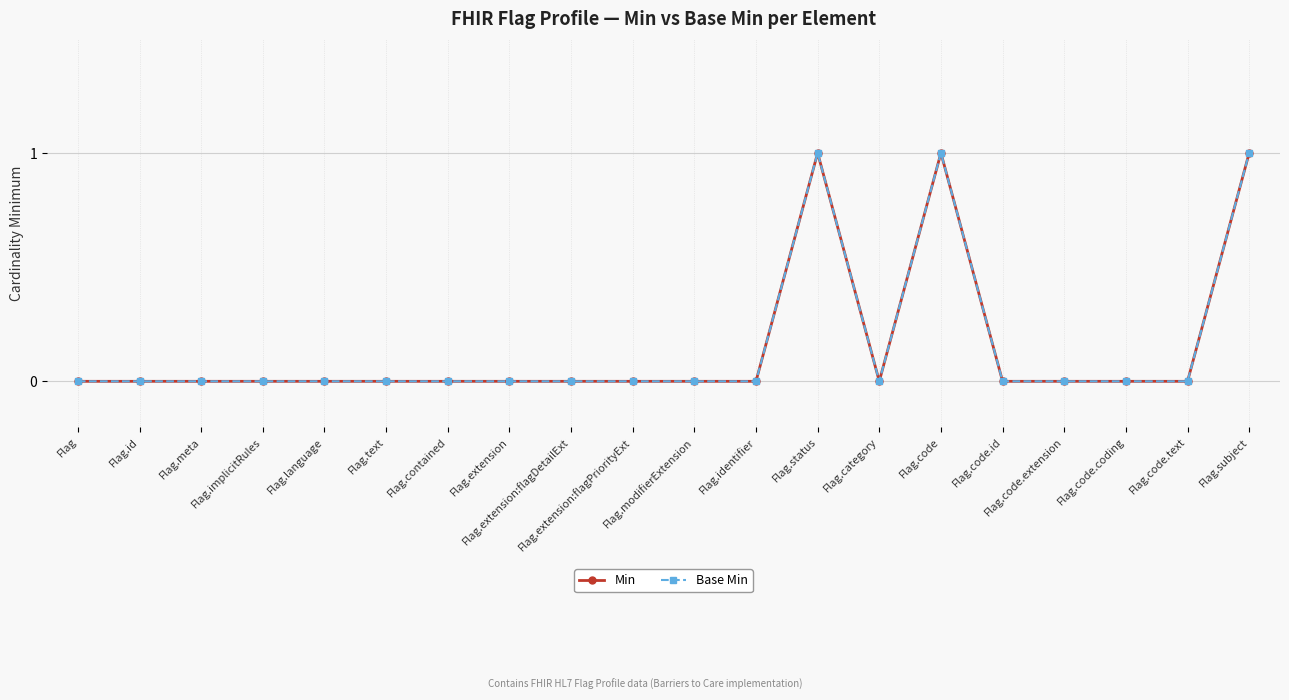

How many lines are shown in the chart?

2